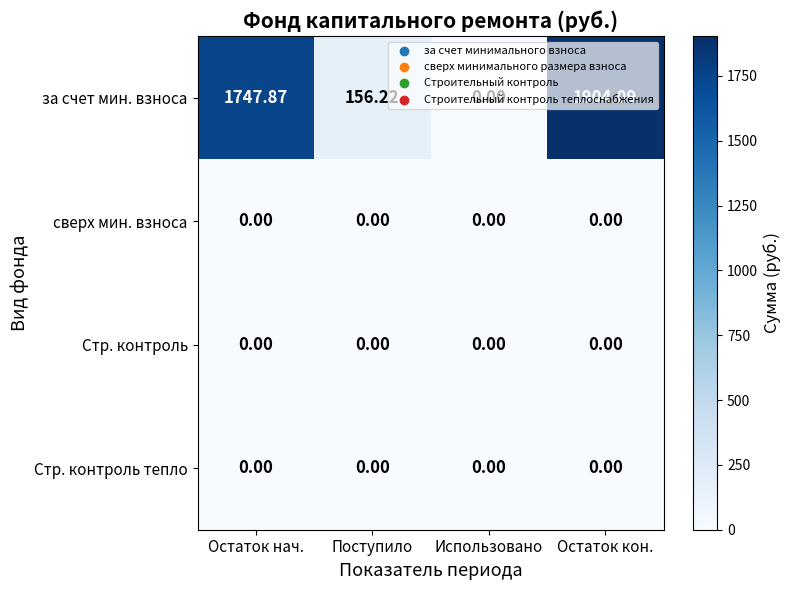

Which series changed the most between Поступило and Остаток кон.?

за счет мин. взноса